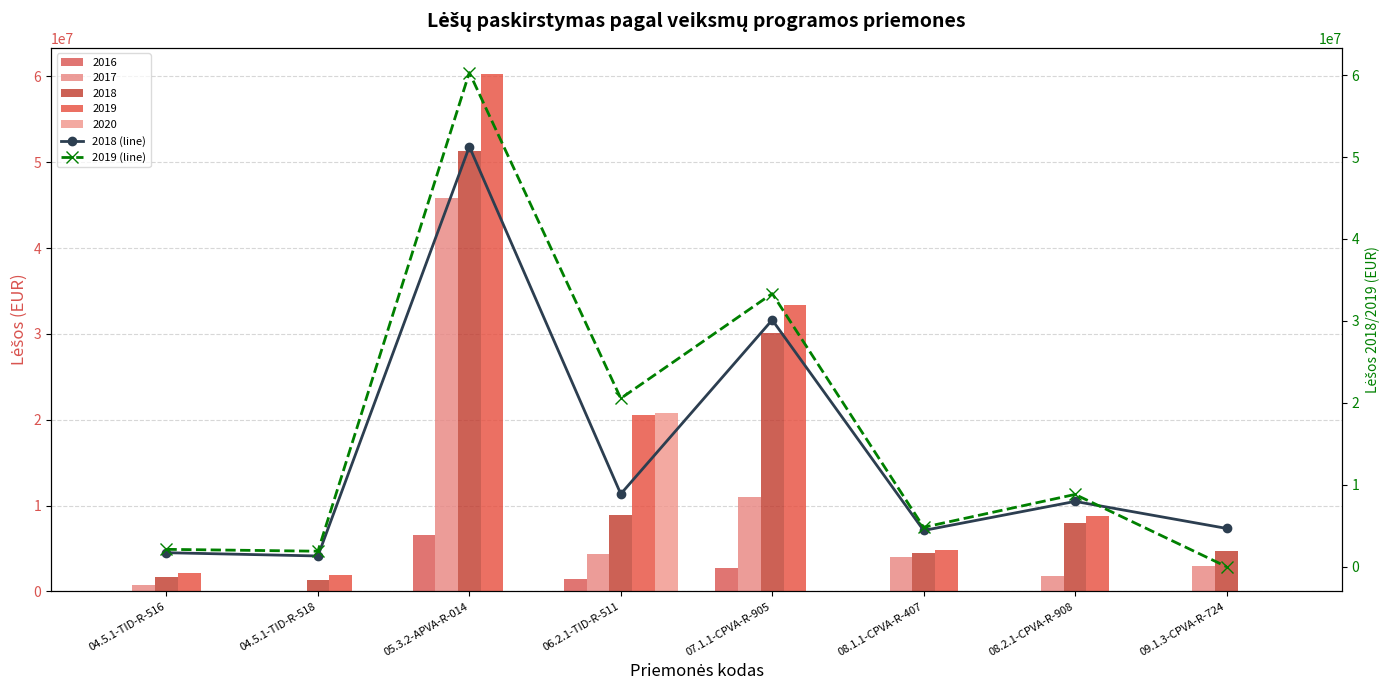

How many data points in 2017 are above 4003756?

4